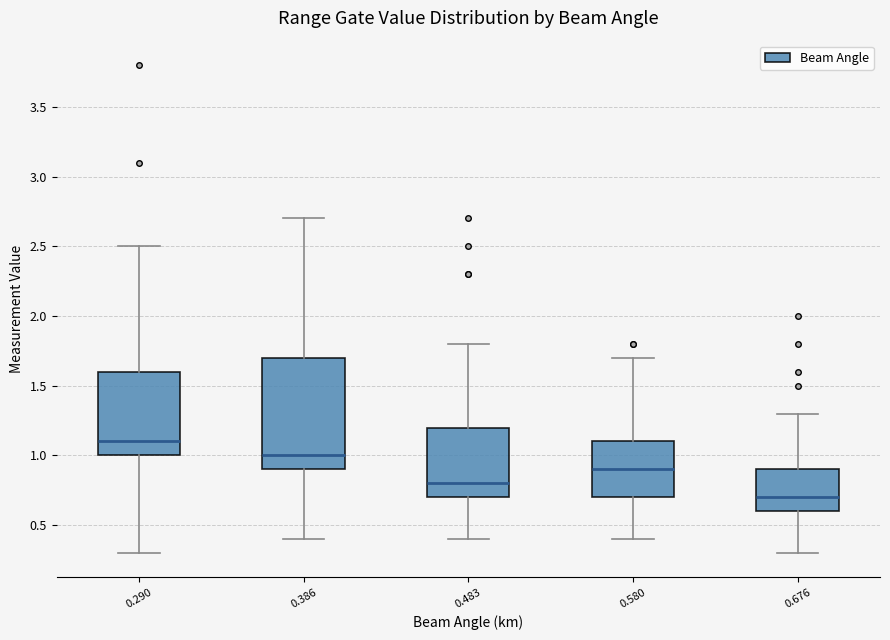

Reading left to right, read every box against the y-axis: the position of its median line, the range the box covers, and the ends of its whiskers. The values are not printed on the chart, so give them approximately, as read against the axis.

0.290: median 1.1, box 1.0 to 1.6, whiskers 0.3 to 2.5
0.386: median 1.0, box 0.9 to 1.7, whiskers 0.4 to 2.7
0.483: median 0.8, box 0.7 to 1.2, whiskers 0.4 to 1.8
0.580: median 0.9, box 0.7 to 1.1, whiskers 0.4 to 1.7
0.676: median 0.7, box 0.6 to 0.9, whiskers 0.3 to 1.3